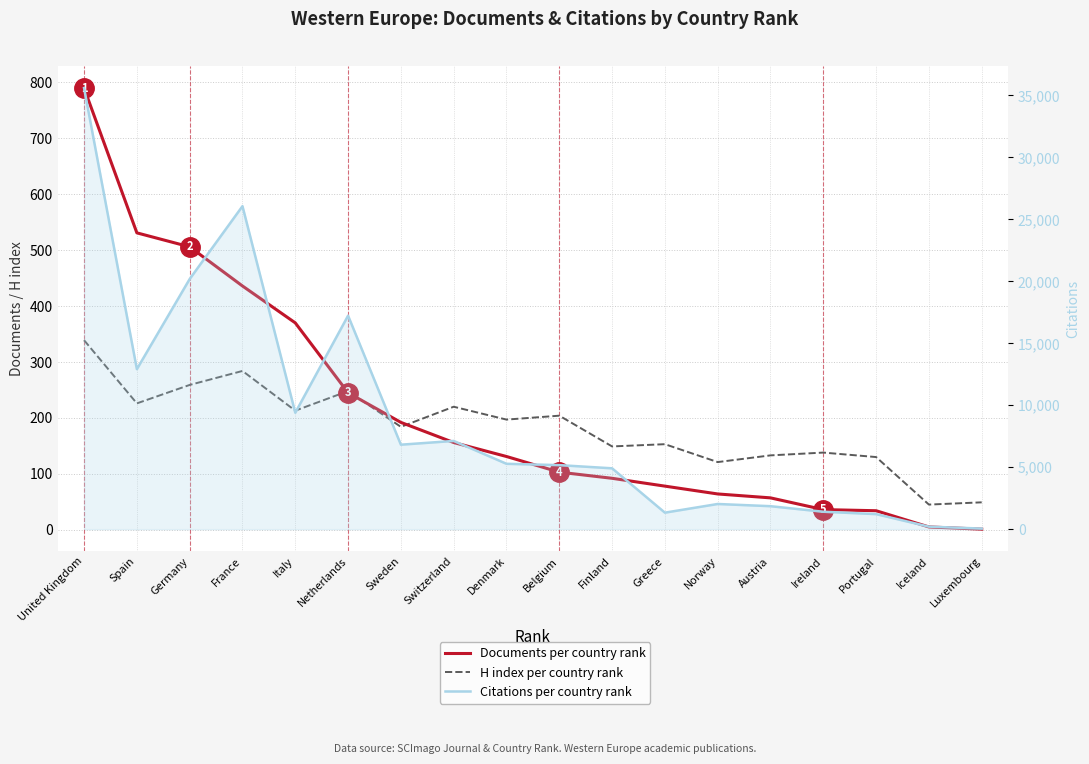

Reading left to right, list all the values displayed in this chart.

Documents per country rank: 790	531	506	436	370	245	192	156	131	103	92	78	64	57	36	34	5	1
H index per country rank: 339	226	259	284	213	248	184	220	197	204	149	153	121	133	138	130	45	49
Citations per country rank: 35598	12913	20186	26067	9396	17230	6818	7121	5276	5169	4912	1333	2033	1855	1407	1215	204	48